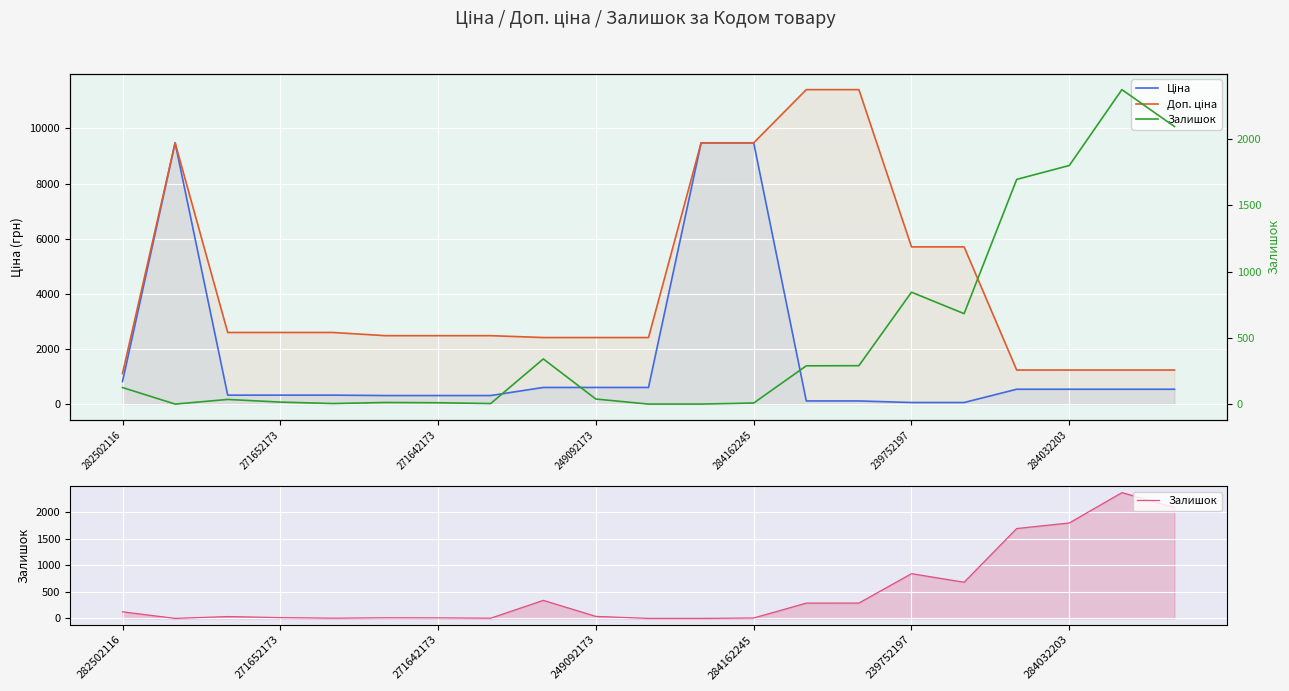

List the series in order of their peak value, highest first.

Доп. ціна, Ціна, Залишок